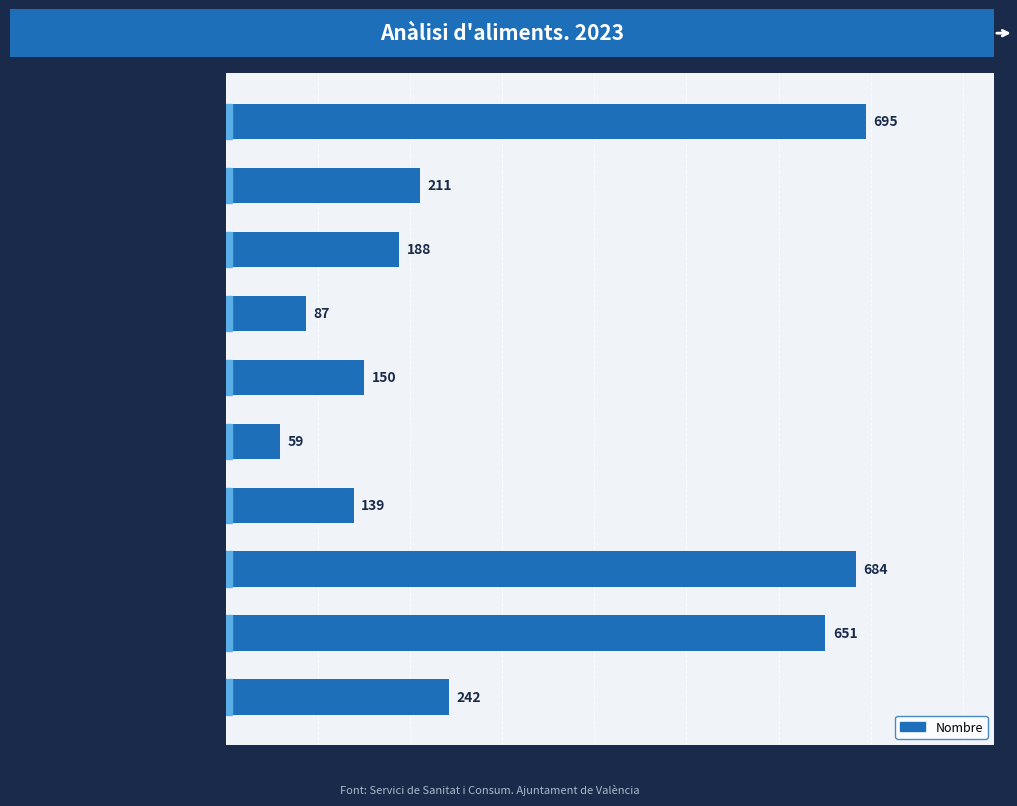

Rank the categories by value from highest to lowest.

Expedients d'inspecció, Inspeccions, Anàlisis d'olis, Establiments en mercats, Activitats, Innòcues, Mercats, Establiments autoritzats, Esdeveniments, Autorització de mercats